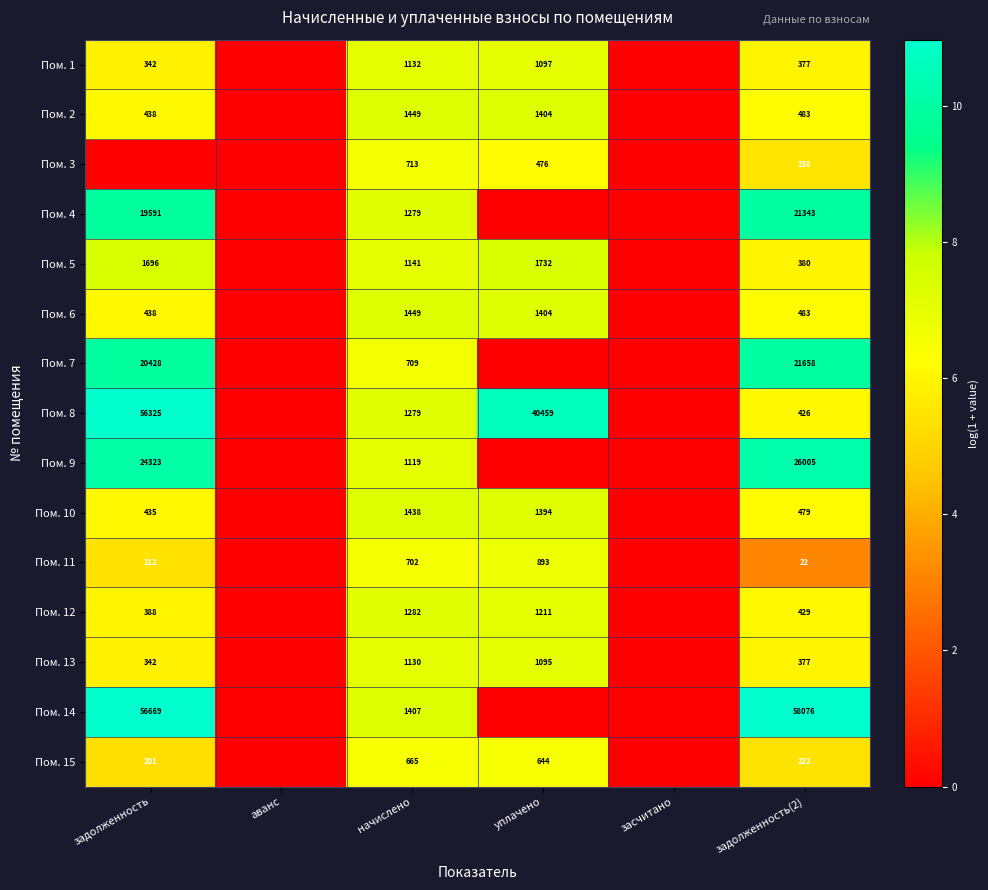

At which category is the sum across all series the highest?

задолженность